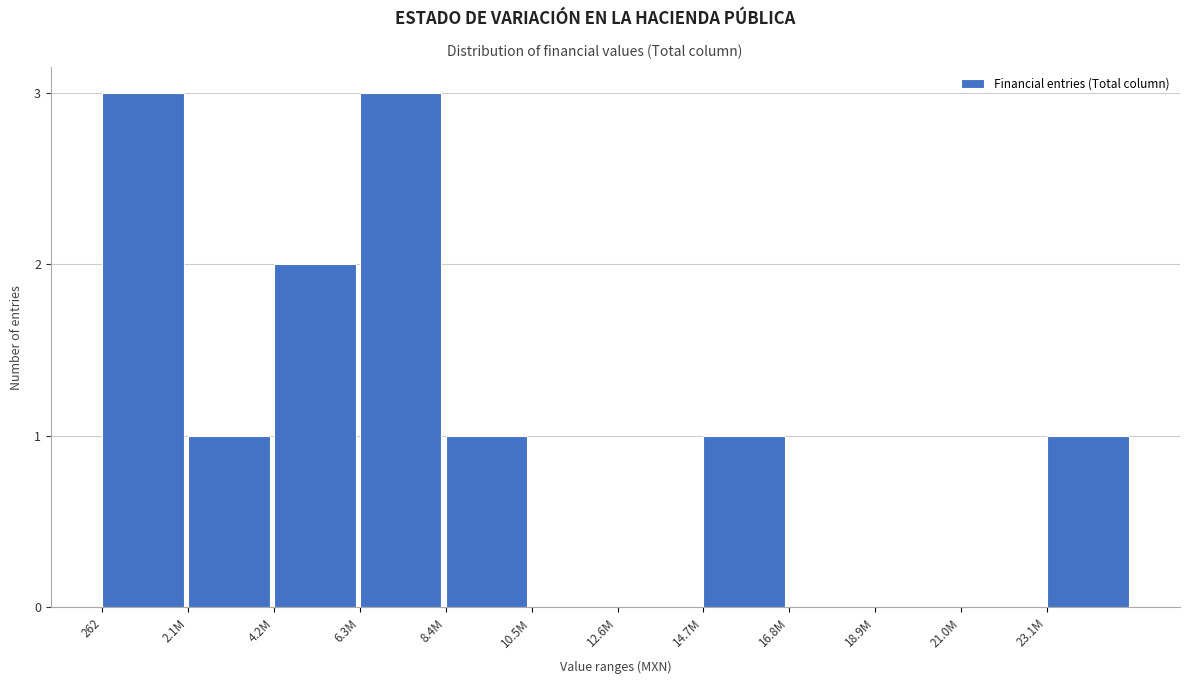

What is the greatest value displayed?

3